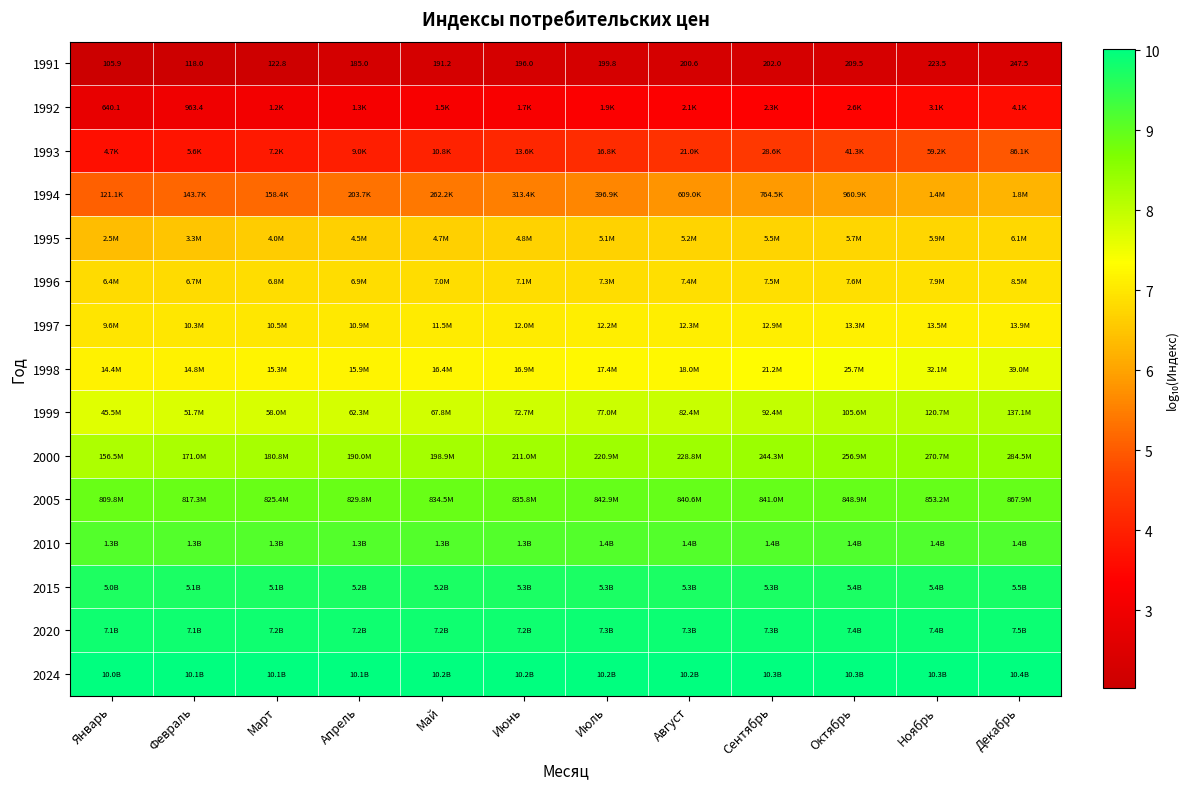

At how many categories does at least one series exceed 2?

12